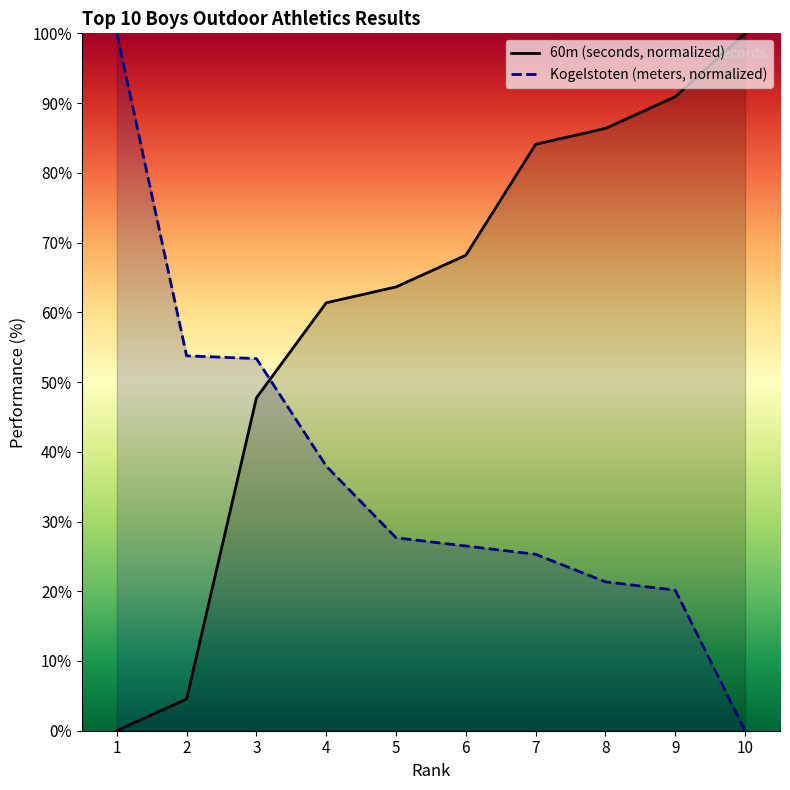

Which has a higher value, 2 or 3?

3